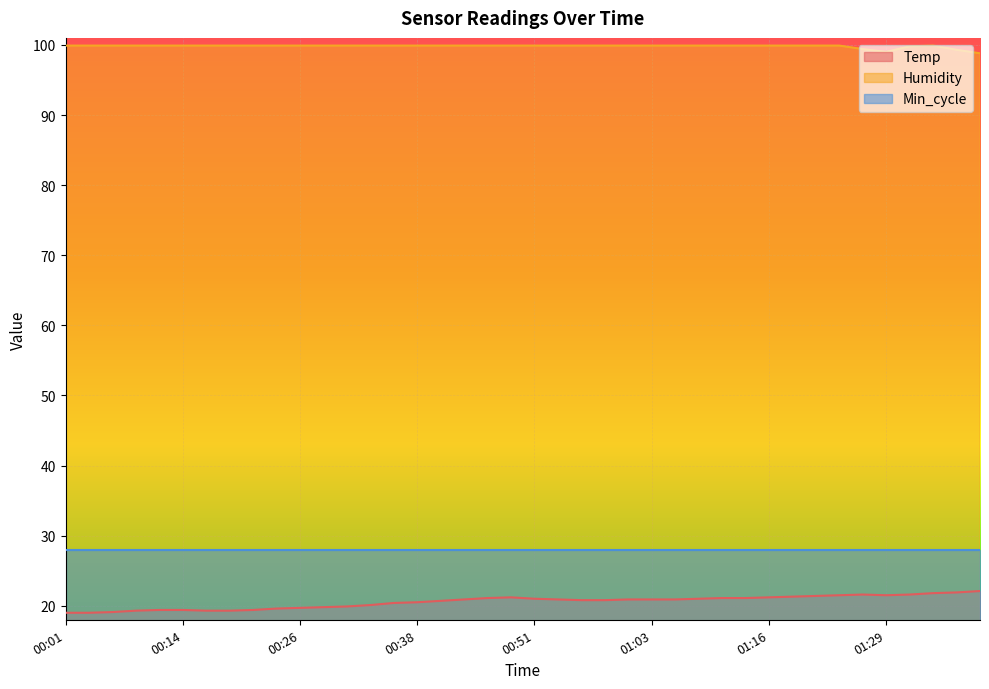

What is the sum of the Temp values at 00:11 and 00:51?

40.4